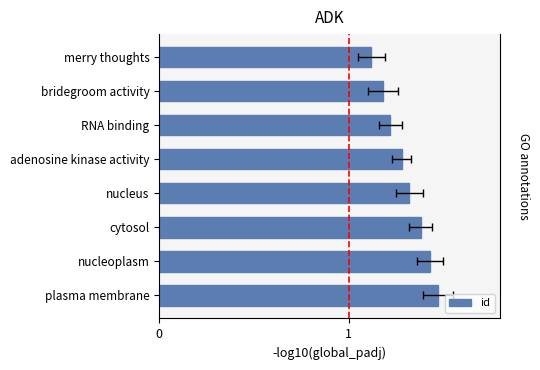

Does the chart contain stacked bars?

No